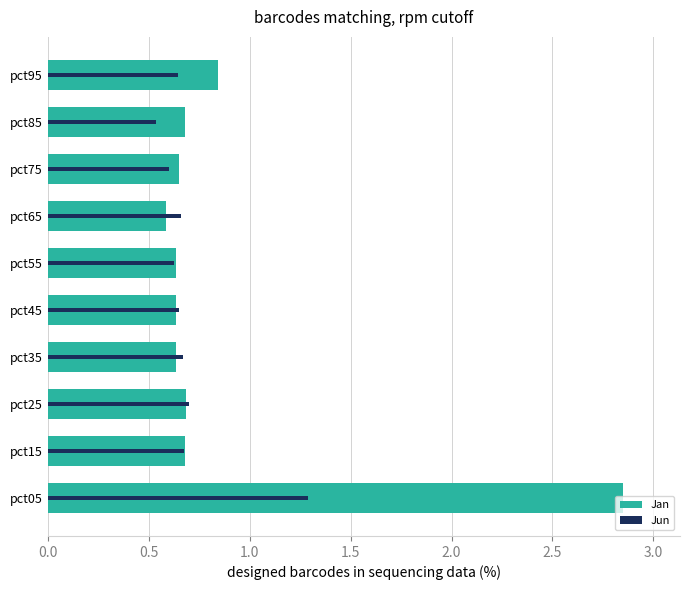

Between 2.5 and 3.0, which series saw the biggest shift?

Jan